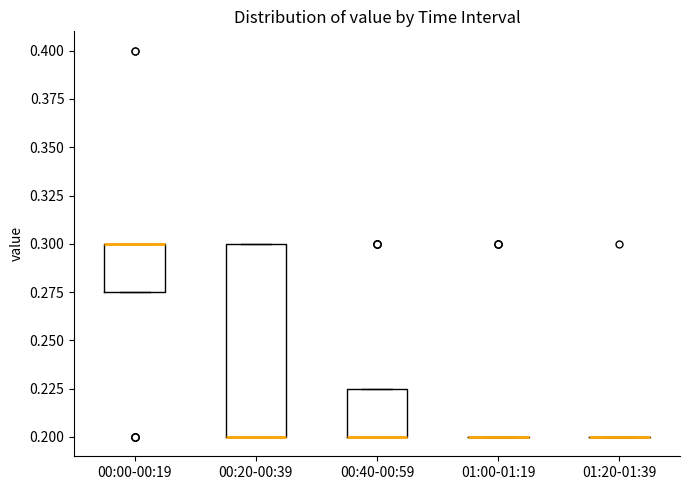

Comparing the boxes themselves (not the whiskers), which one is the tallest?

00:20-00:39